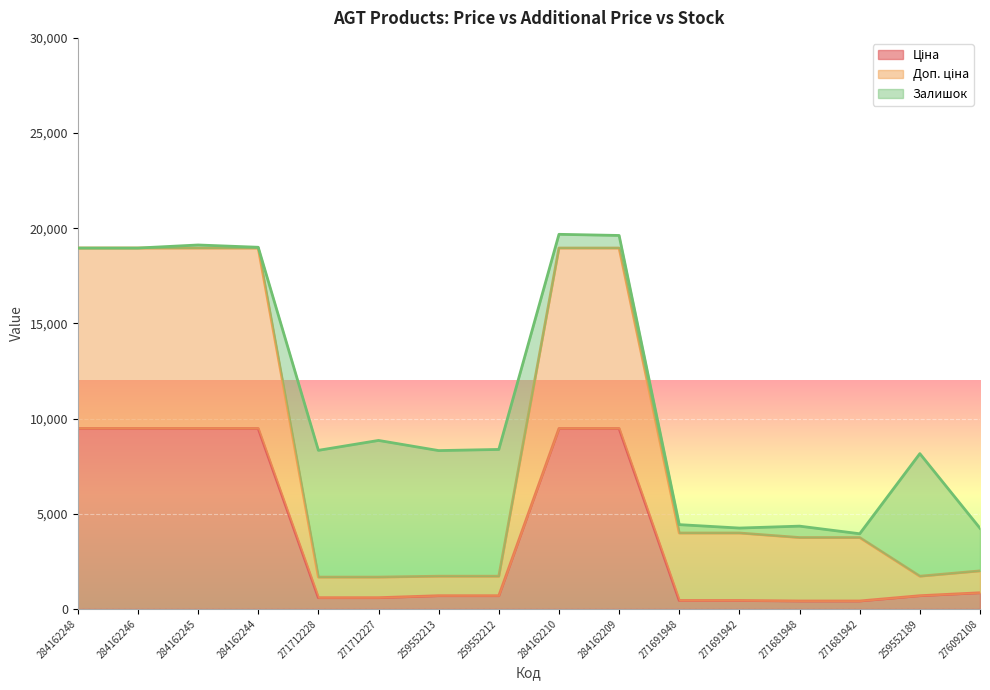

Is it true that Доп. ціна equals 27802.8 at 284162246?

False